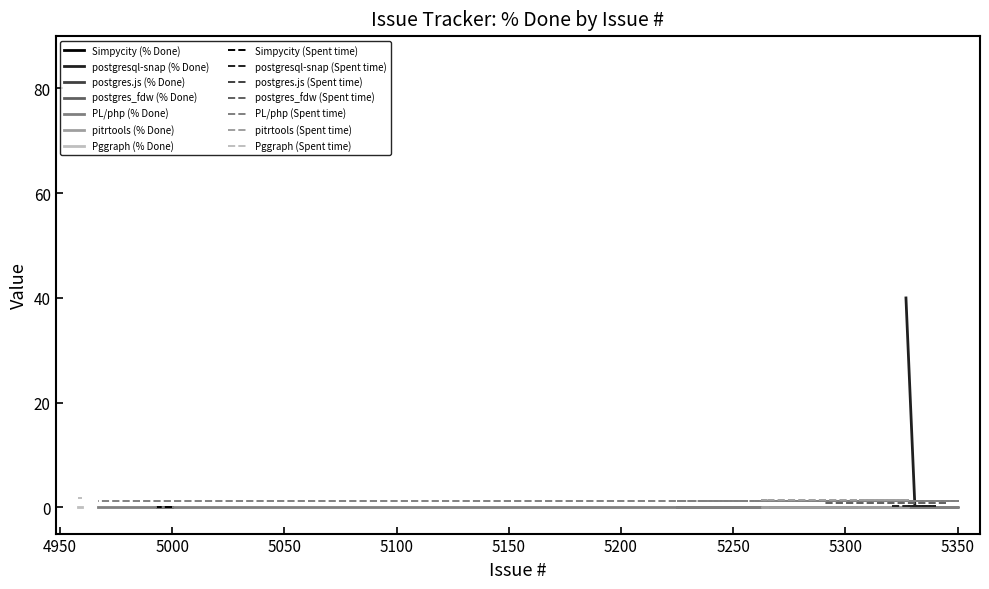

True or false: Spent time and % Done intersect in this chart.

False